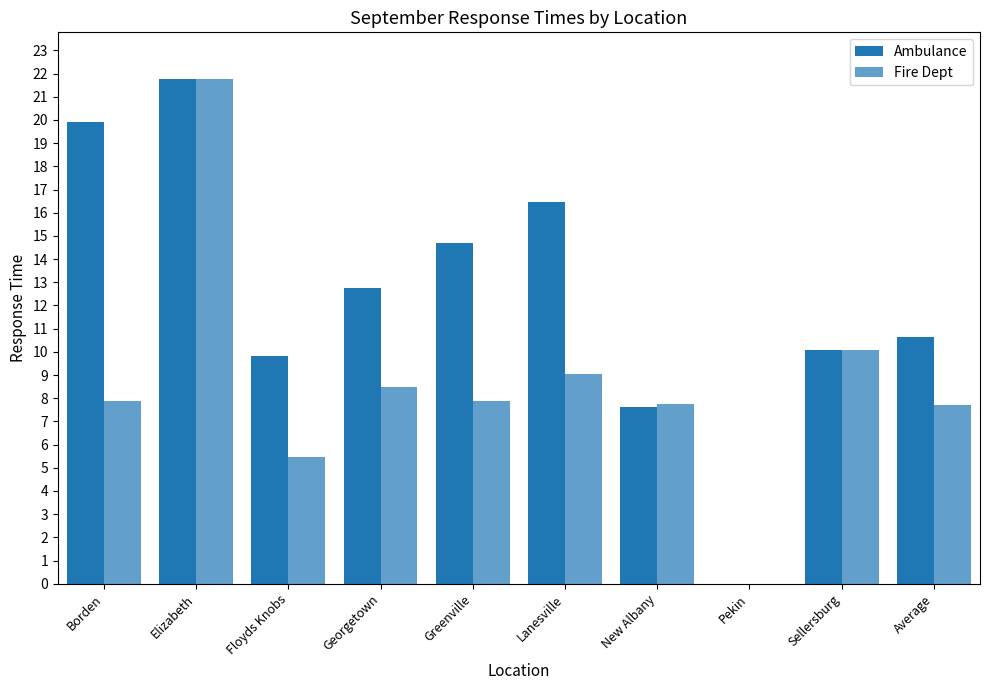

Rank the categories by Ambulance value from highest to lowest.

Elizabeth, Borden, Lanesville, Greenville, Georgetown, Average, Sellersburg, Floyds Knobs, New Albany, Pekin